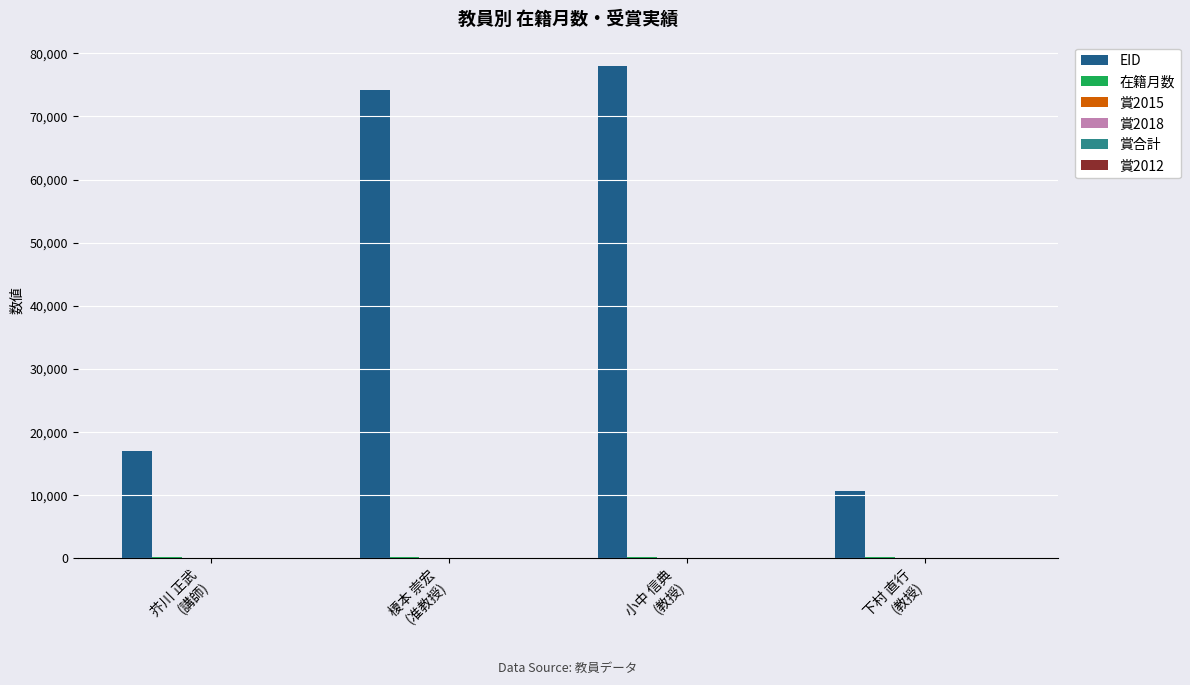

How many groups of bars are there?

4